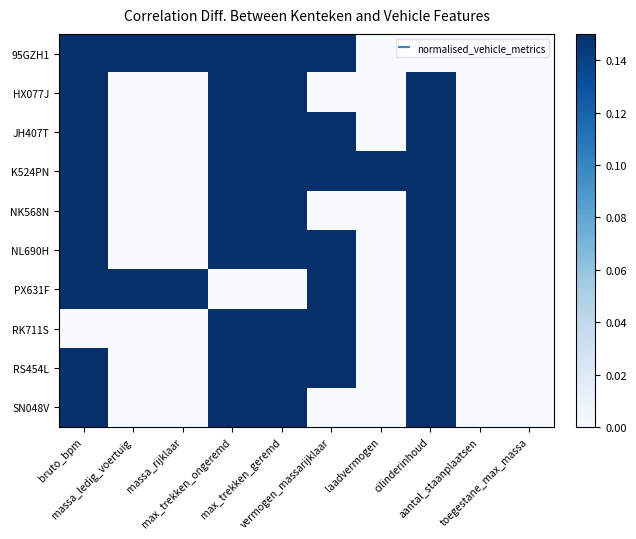

Reading left to right, list all the values displayed in this chart.

95GZH1: bruto_bpm=0.7	massa_ledig_voertuig=0.7	massa_rijklaar=0.7	max_trekken_ongeremd=1.0	max_trekken_geremd=1.0	vermogen_massarijklaar=1.0	laadvermogen=0.0	cilinderinhoud=0.0	aantal_staanplaatsen=0.0	toegestane_max_massa=0.0
HX077J: bruto_bpm=0.6	massa_ledig_voertuig=0.0	massa_rijklaar=0.0	max_trekken_ongeremd=1.0	max_trekken_geremd=1.0	vermogen_massarijklaar=0.0	laadvermogen=0.0	cilinderinhoud=1.0	aantal_staanplaatsen=0.0	toegestane_max_massa=0.0
JH407T: bruto_bpm=0.7	massa_ledig_voertuig=0.0	massa_rijklaar=0.0	max_trekken_ongeremd=1.0	max_trekken_geremd=1.0	vermogen_massarijklaar=1.0	laadvermogen=0.0	cilinderinhoud=1.0	aantal_staanplaatsen=0.0	toegestane_max_massa=0.0
K524PN: bruto_bpm=1.0	massa_ledig_voertuig=0.0	massa_rijklaar=0.0	max_trekken_ongeremd=1.0	max_trekken_geremd=1.0	vermogen_massarijklaar=1.0	laadvermogen=1.0	cilinderinhoud=1.0	aantal_staanplaatsen=0.0	toegestane_max_massa=0.0
NK568N: bruto_bpm=0.8	massa_ledig_voertuig=0.0	massa_rijklaar=0.0	max_trekken_ongeremd=1.0	max_trekken_geremd=1.0	vermogen_massarijklaar=0.0	laadvermogen=0.0	cilinderinhoud=1.0	aantal_staanplaatsen=0.0	toegestane_max_massa=0.0
NL690H: bruto_bpm=0.8	massa_ledig_voertuig=0.0	massa_rijklaar=0.0	max_trekken_ongeremd=1.0	max_trekken_geremd=1.0	vermogen_massarijklaar=1.0	laadvermogen=0.0	cilinderinhoud=1.0	aantal_staanplaatsen=0.0	toegestane_max_massa=0.0
PX631F: bruto_bpm=0.7	massa_ledig_voertuig=1.0	massa_rijklaar=1.0	max_trekken_ongeremd=0.0	max_trekken_geremd=0.0	vermogen_massarijklaar=1.0	laadvermogen=0.0	cilinderinhoud=1.0	aantal_staanplaatsen=0.0	toegestane_max_massa=0.0
RK711S: bruto_bpm=0.0	massa_ledig_voertuig=0.0	massa_rijklaar=0.0	max_trekken_ongeremd=1.0	max_trekken_geremd=1.0	vermogen_massarijklaar=1.0	laadvermogen=0.0	cilinderinhoud=1.0	aantal_staanplaatsen=0.0	toegestane_max_massa=0.0
RS454L: bruto_bpm=0.7	massa_ledig_voertuig=0.0	massa_rijklaar=0.0	max_trekken_ongeremd=1.0	max_trekken_geremd=1.0	vermogen_massarijklaar=1.0	laadvermogen=0.0	cilinderinhoud=1.0	aantal_staanplaatsen=0.0	toegestane_max_massa=0.0
SN048V: bruto_bpm=0.5	massa_ledig_voertuig=0.0	massa_rijklaar=0.0	max_trekken_ongeremd=1.0	max_trekken_geremd=1.0	vermogen_massarijklaar=0.0	laadvermogen=0.0	cilinderinhoud=1.0	aantal_staanplaatsen=0.0	toegestane_max_massa=0.0